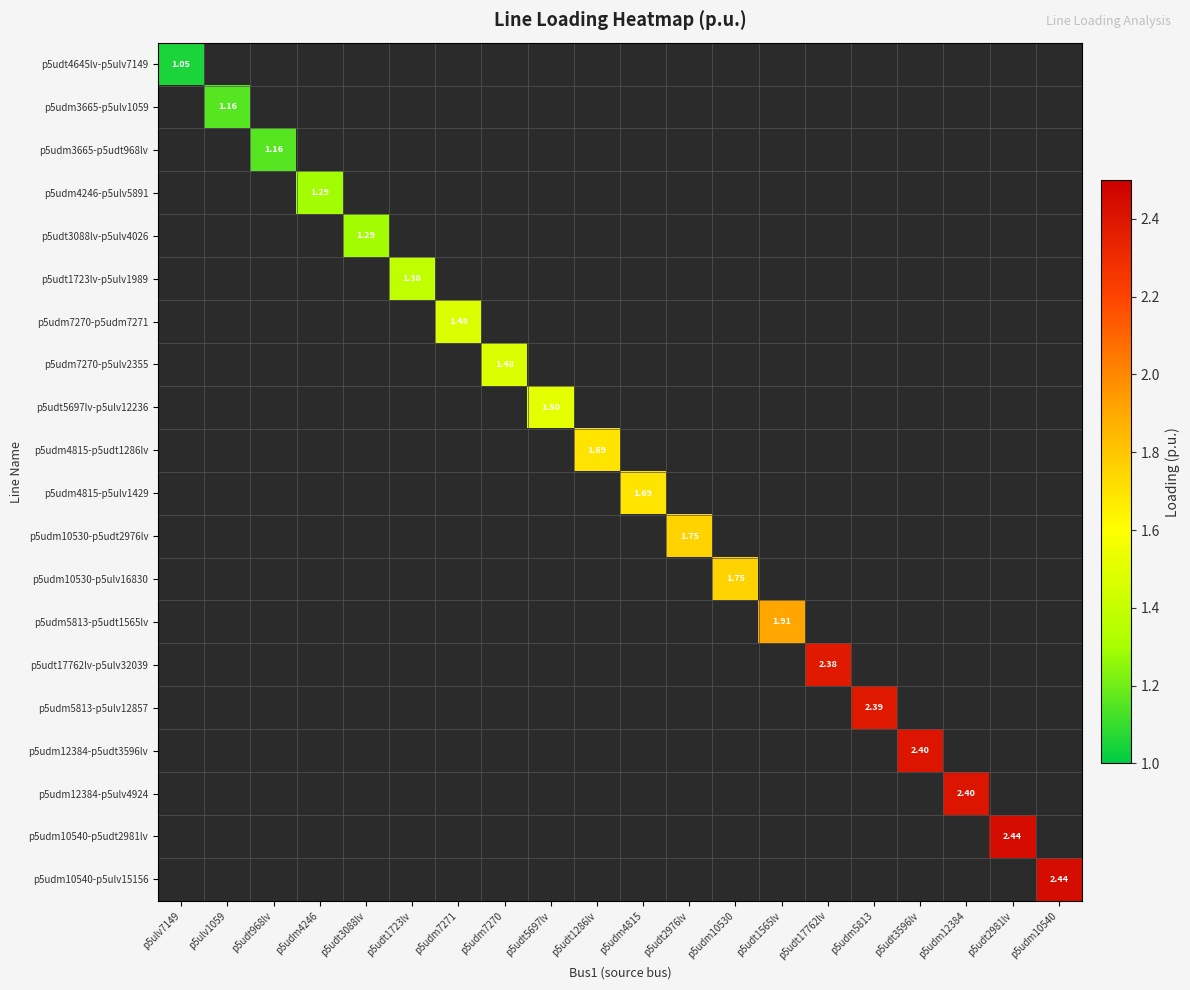

The p5udm3665-p5udt968lv series shows 0.0 at p5udm12384. True or false?

True